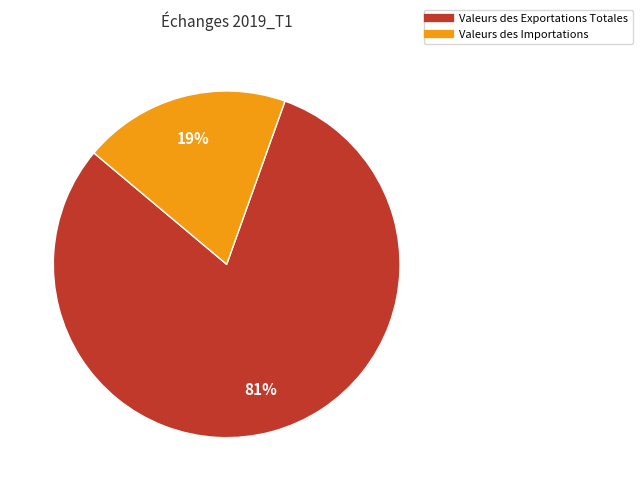

Is Valeurs des Importations the majority of the pie?

No